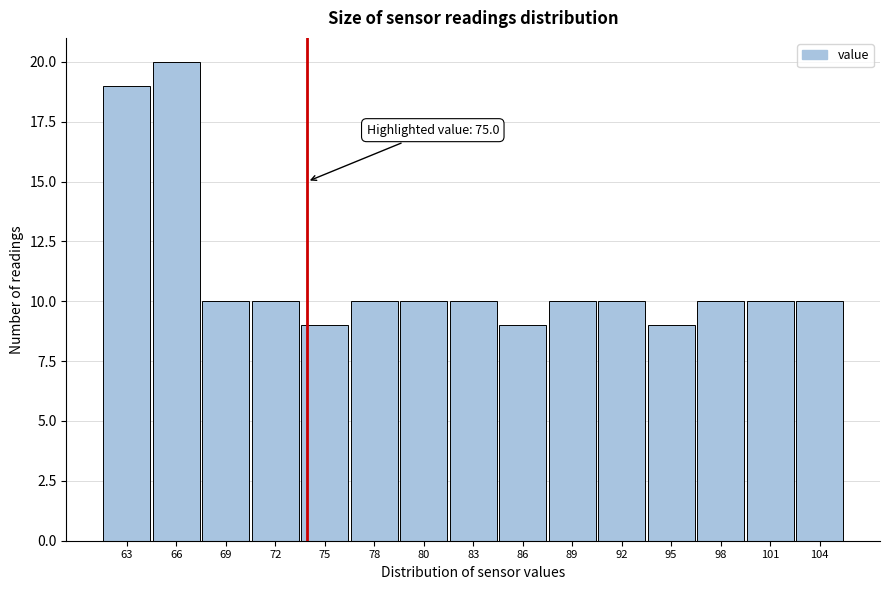

Reading left to right, list all the values displayed in this chart.

63=19	66=20	69=10	72=10	75=9	78=10	80=10	83=10	86=9	89=10	92=10	95=9	98=10	101=10	104=10